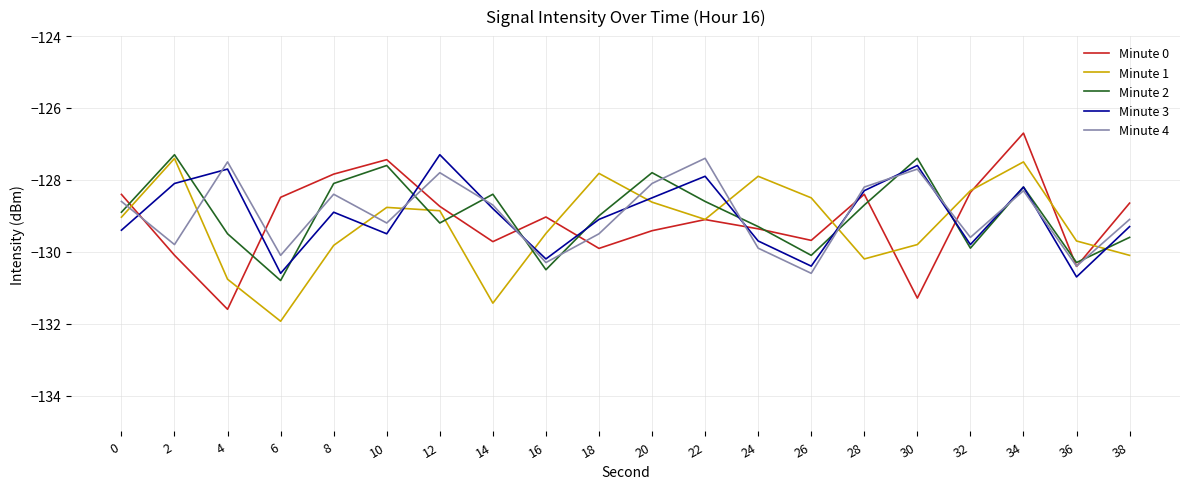

What are all the series names shown in the legend?

Minute 0, Minute 1, Minute 2, Minute 3, Minute 4